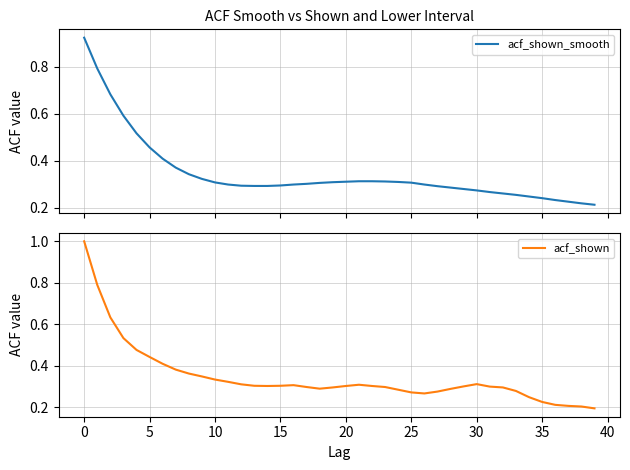

After their last crossing, which series has the higher values: acf_shown_smooth or acf_shown?

acf_shown_smooth